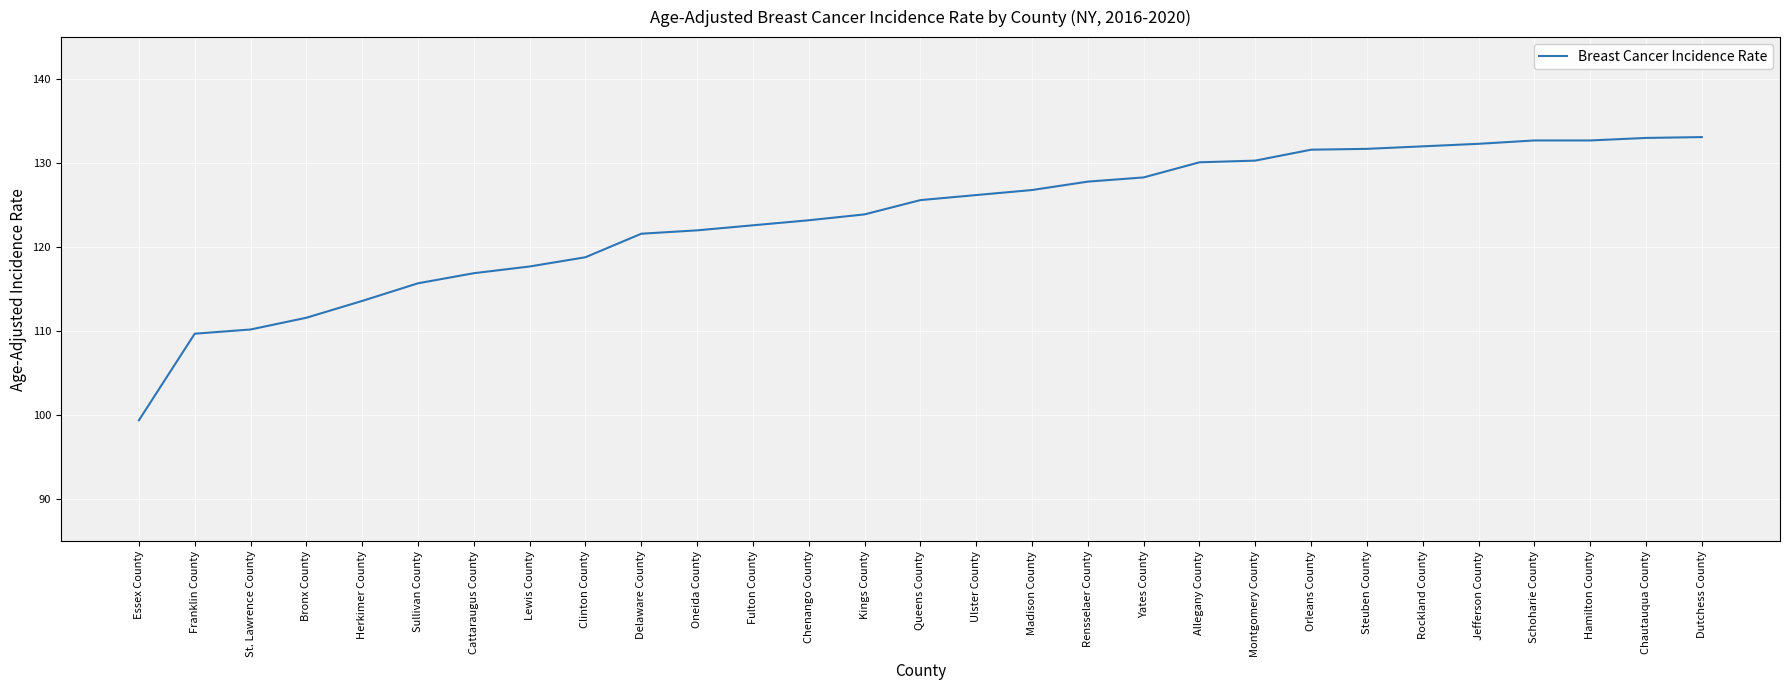

What is the approximate value at Montgomery County?

130.3